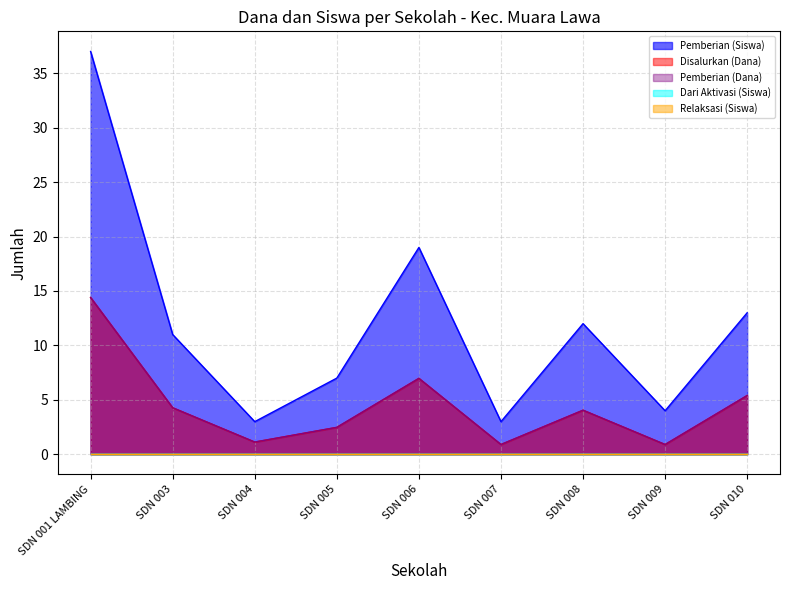

The Pemberian (Dana) series shows 7.0 at SDN 006. True or false?

True